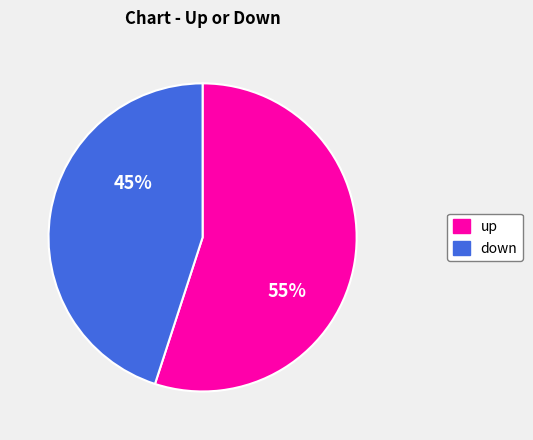

To the nearest percent, what portion does up represent?

55%